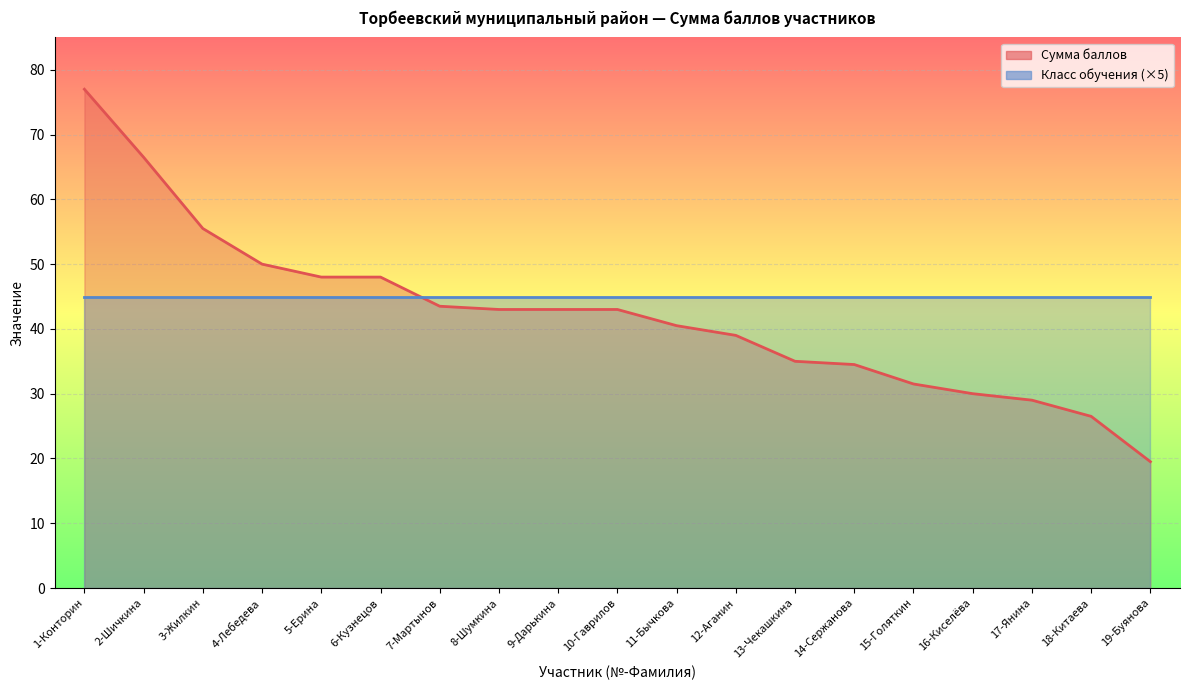

What is the sum of the values at 15-Голяткин and 3-Жилкин?

87.0